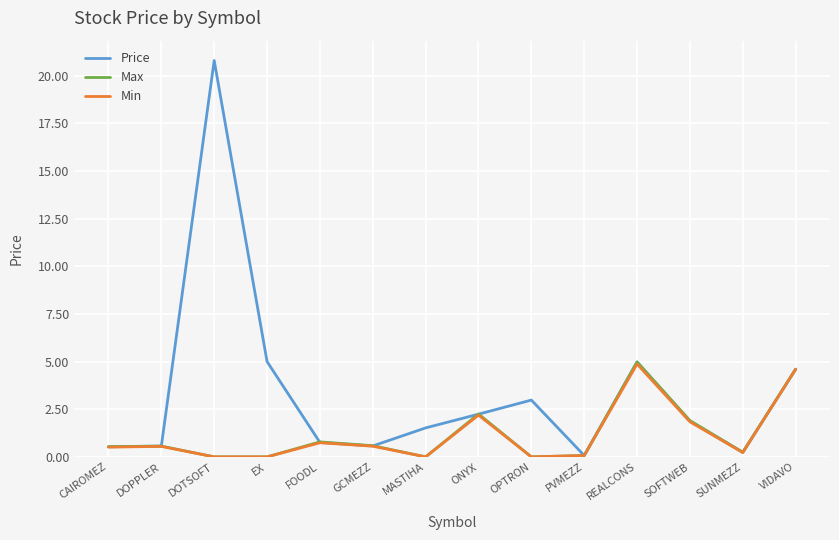

Is it true that Price equals 2.2 at ONYX?

True